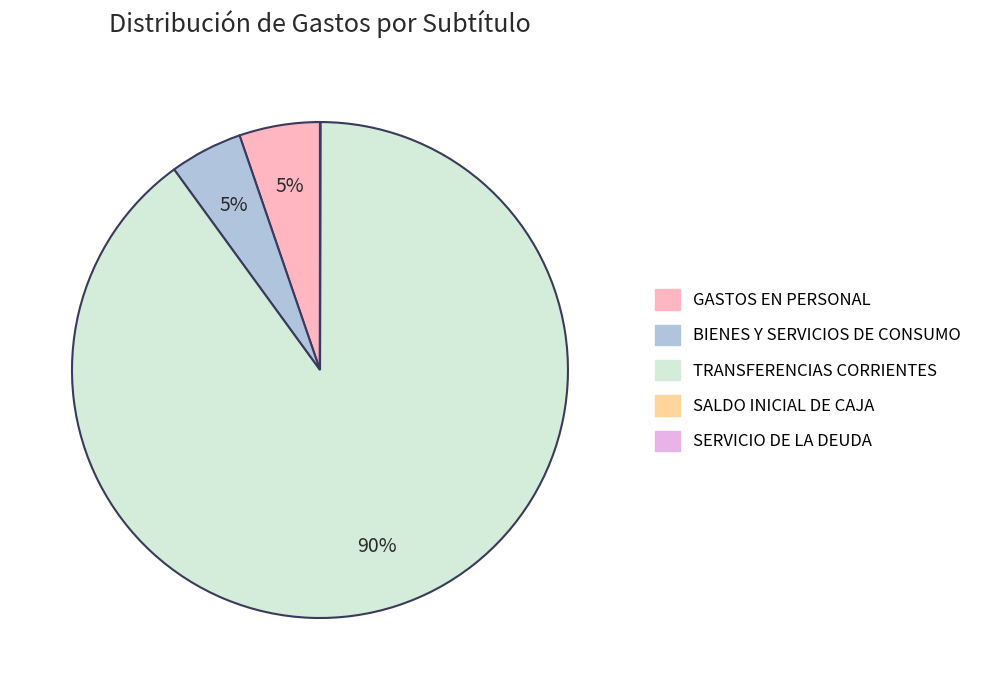

The GASTOS EN PERSONAL slice represents 5% of the pie. True or false?

True